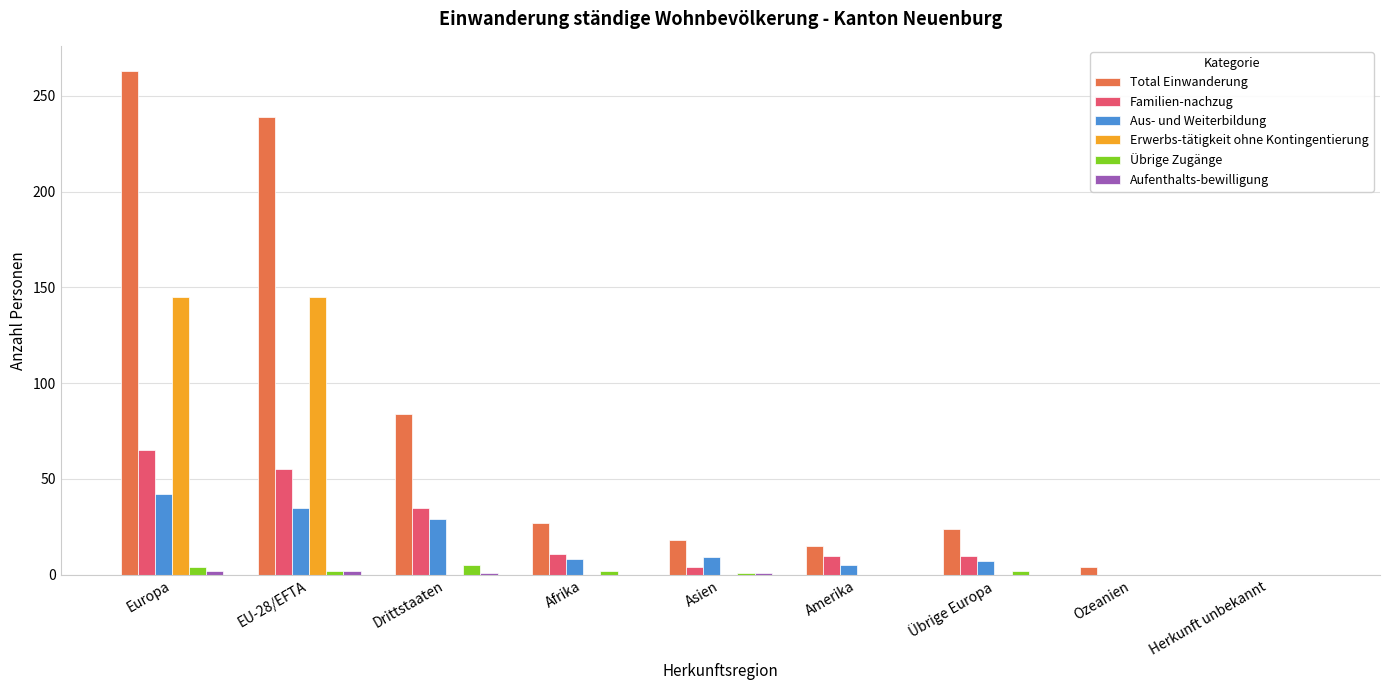

Where is Familien-nachzug nearest to the value 32?

Drittstaaten